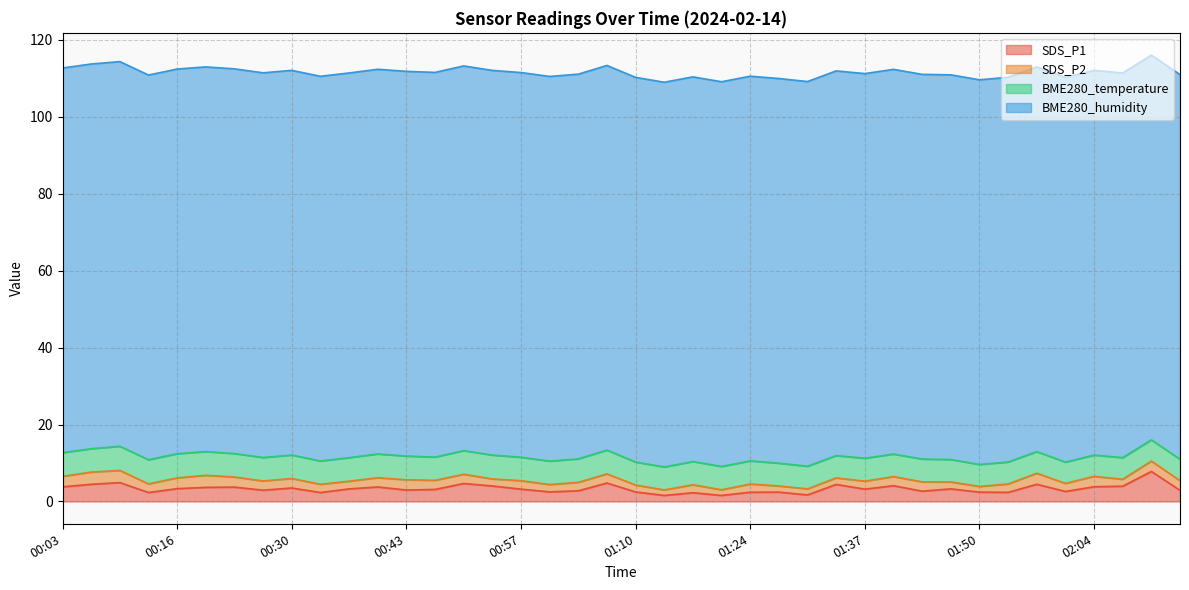

At how many categories does at least one series exceed 78?

40